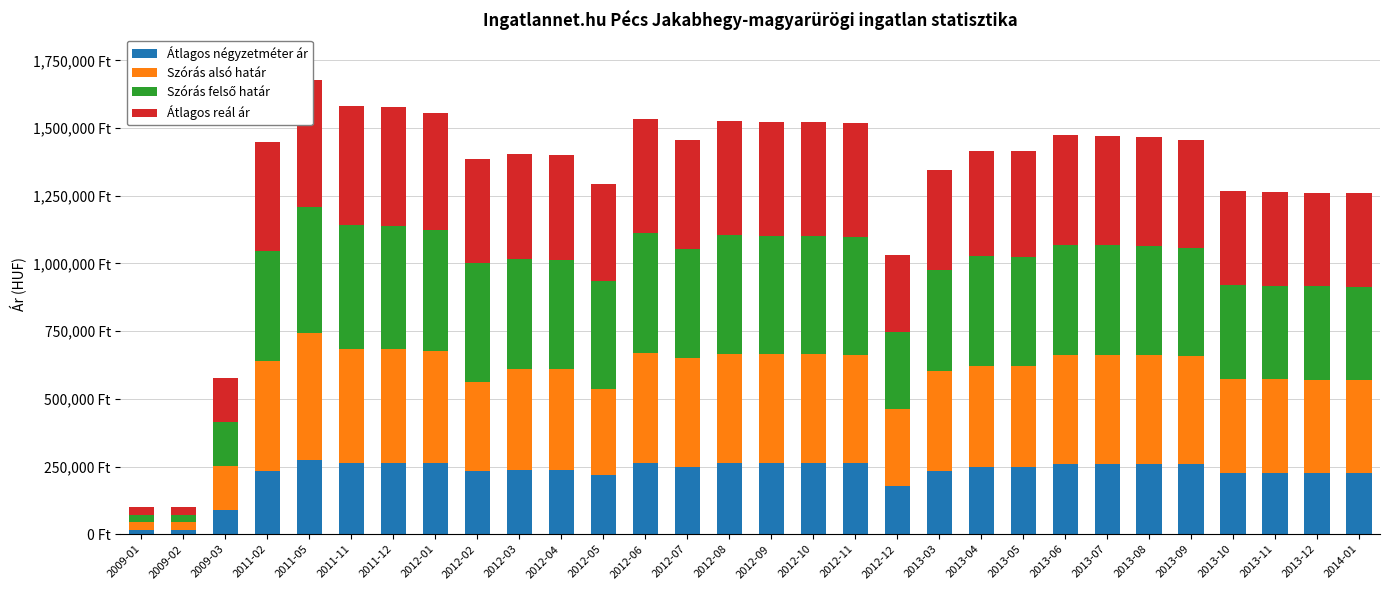

The Átlagos reál ár series shows 389045 at 2013-05. True or false?

True